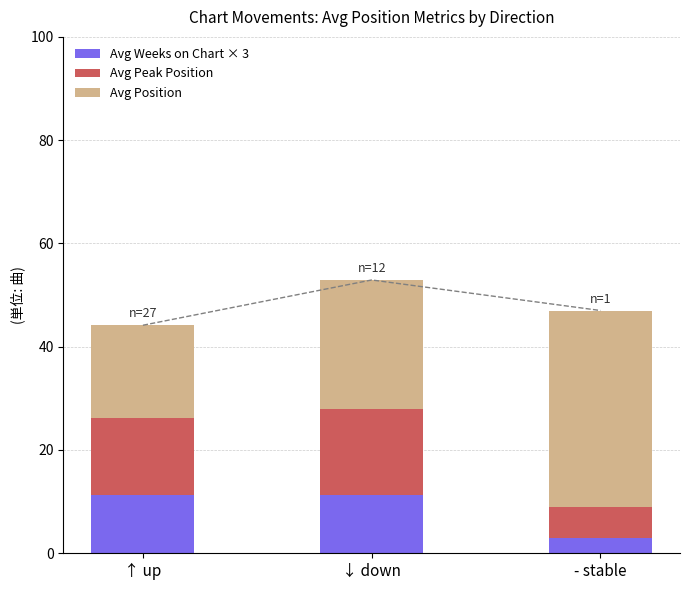

At which label does Avg Position first exceed 24?

↓ down